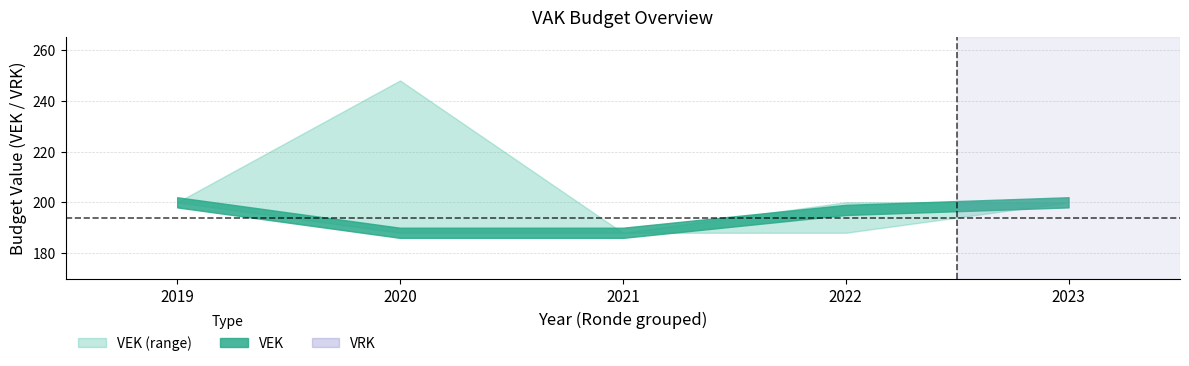

What is the sum of the VEK values at 2023 and 2020?

388